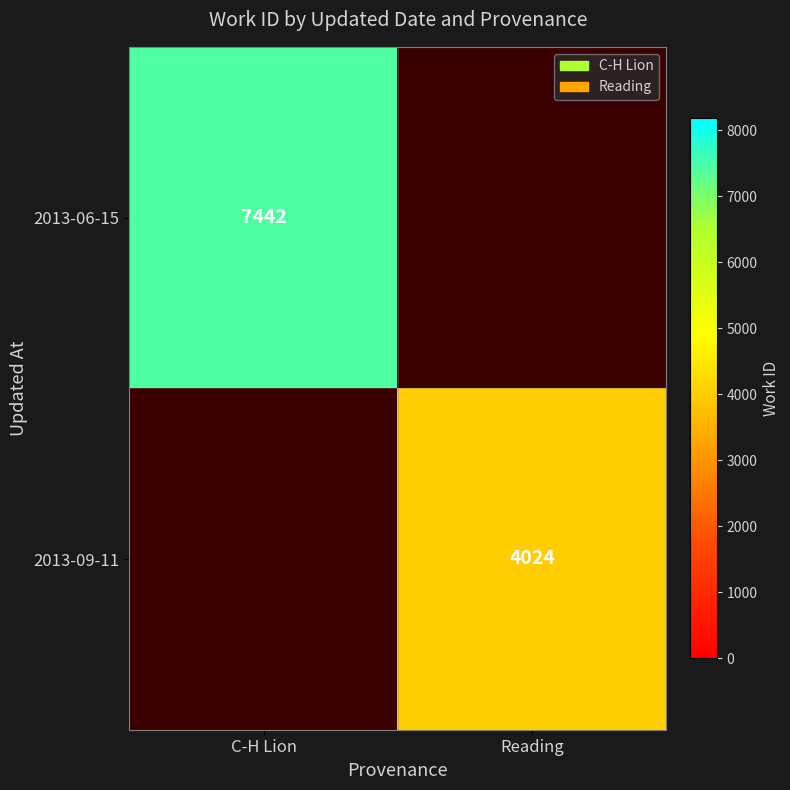

The value of 2013-06-15 at C-H Lion is 11072. True or false?

False